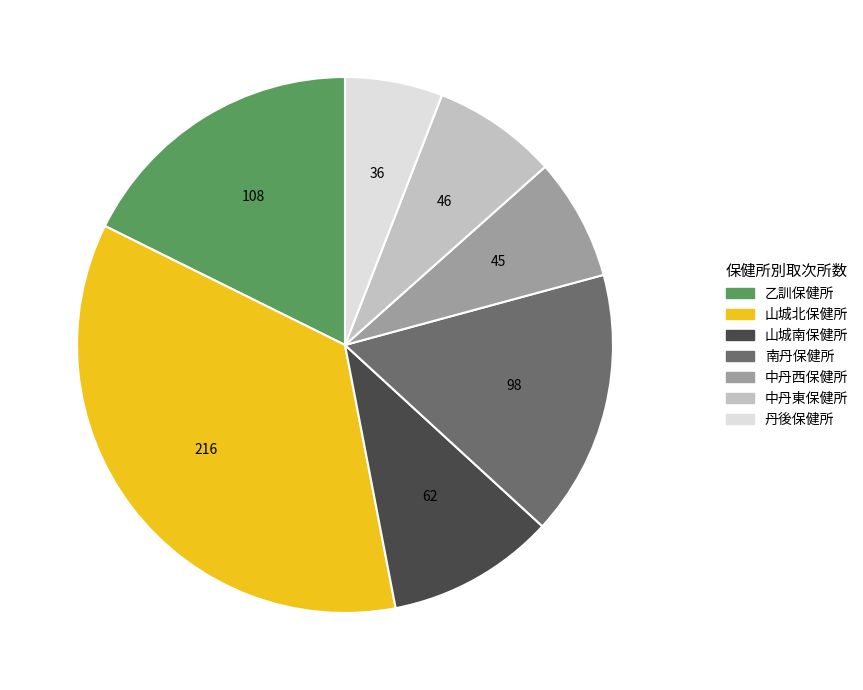

Between 丹後保健所 and 乙訓保健所, which is larger?

乙訓保健所